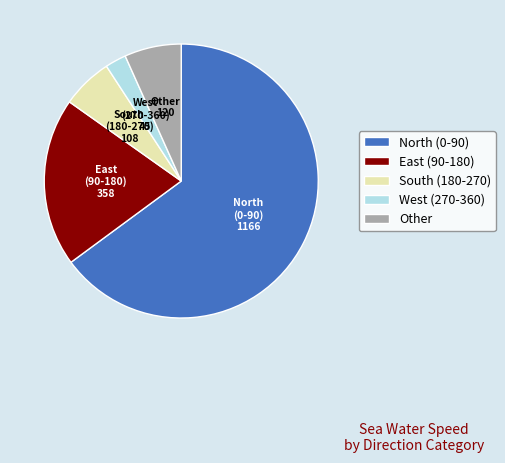

Between West (270-360) and South (180-270), which is larger?

South (180-270)